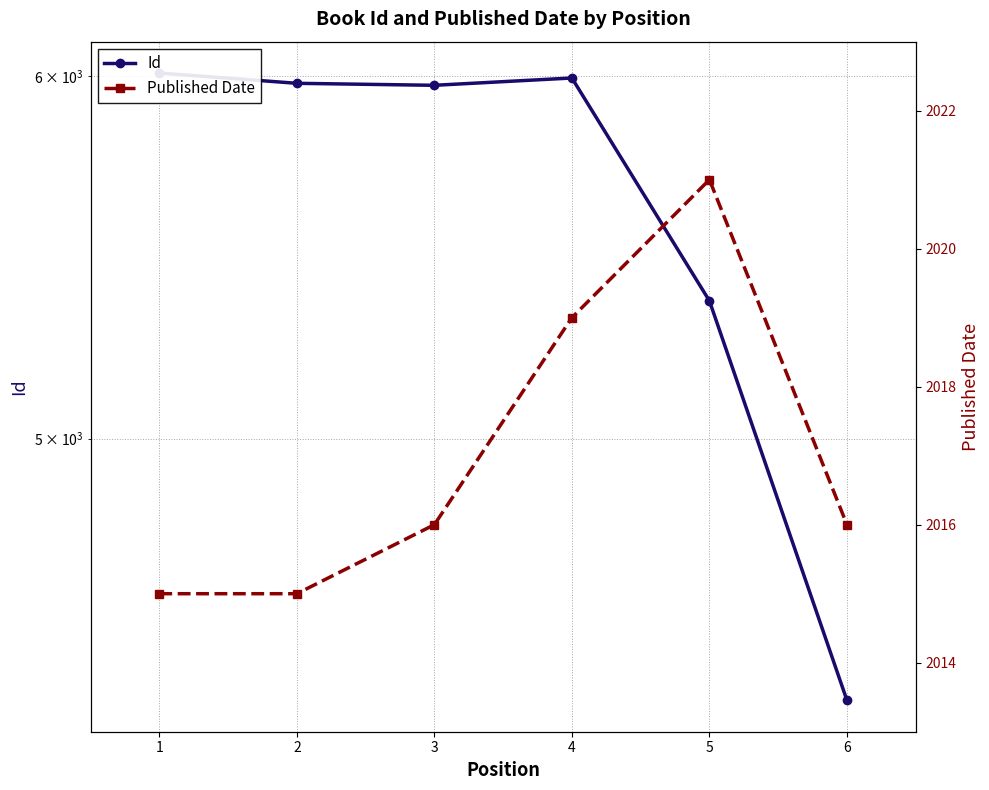

List the series in order of their peak value, lowest first.

Published Date, Id